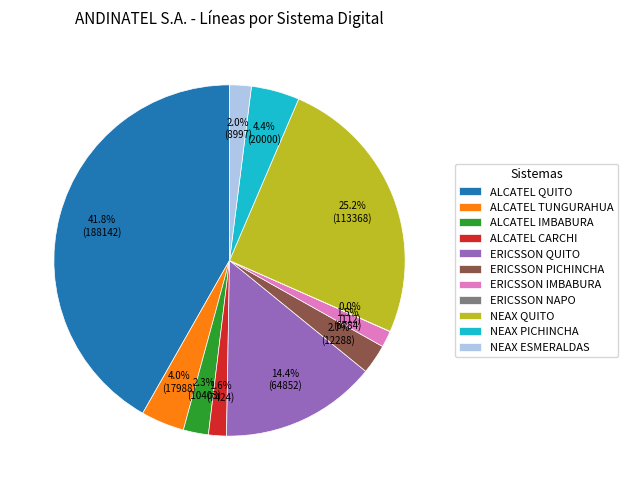

Does ALCATEL IMBABURA account for over 50% of the chart?

No